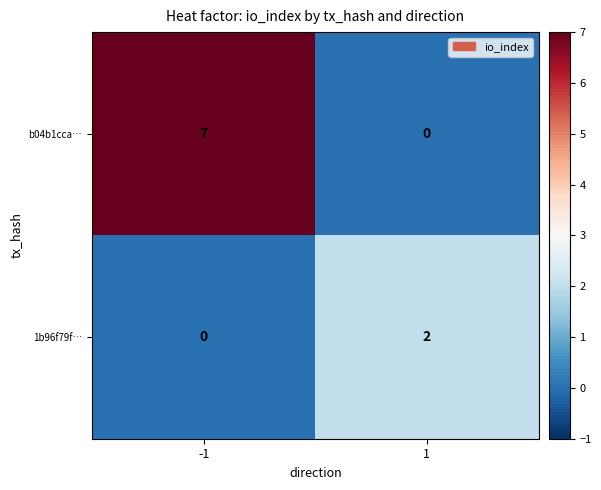

List the labels in order of b04b1cca… value, largest first.

-1, 1